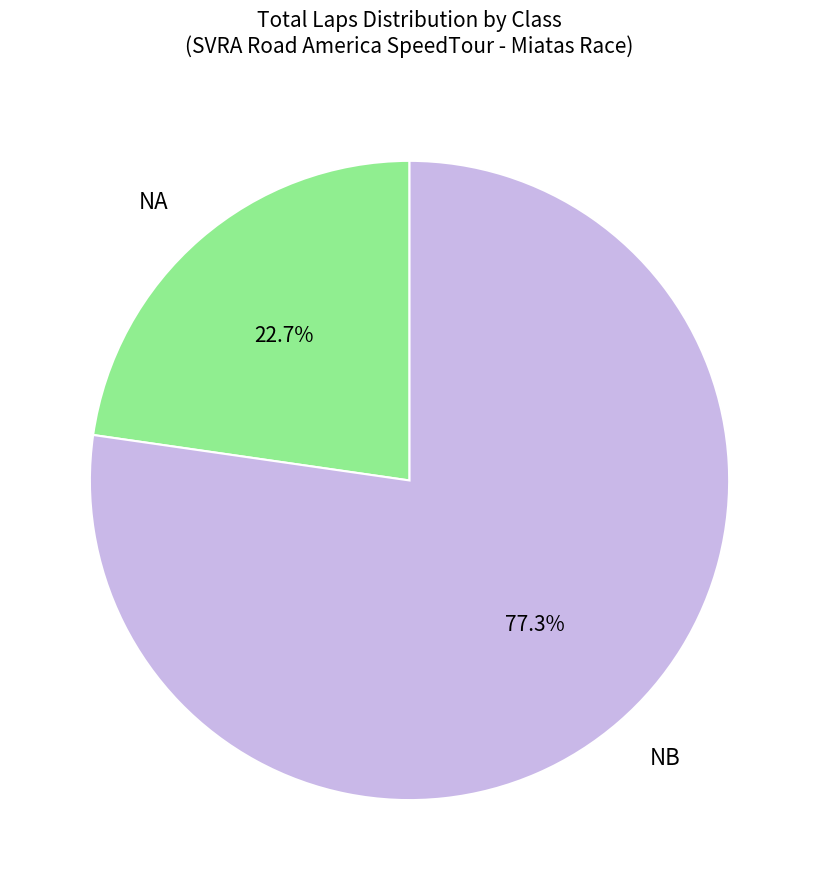

What percentage do NB and NA together represent?

100.0%